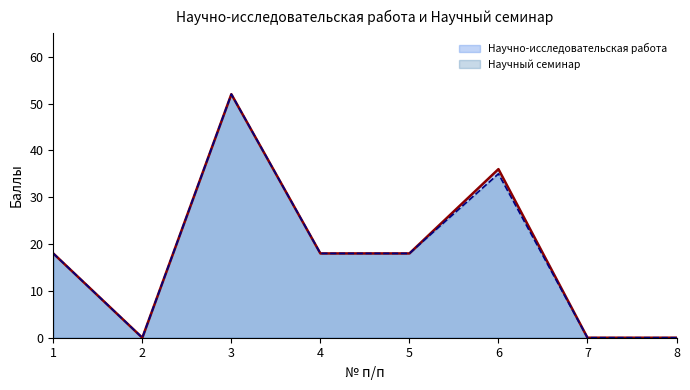

Where is the first local minimum for Научно-исследовательская работа?

2